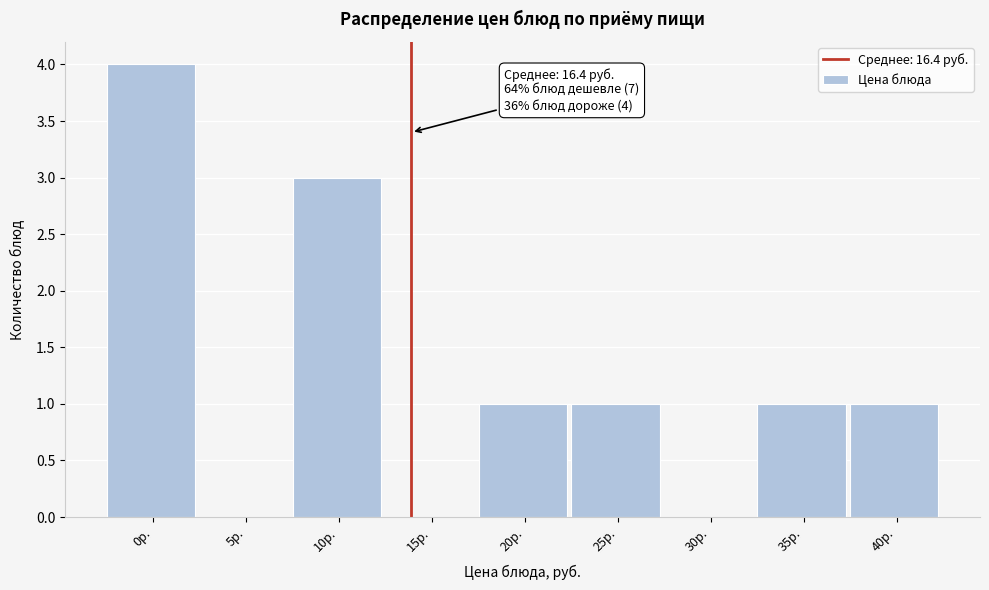

Reading left to right, transcribe all the data shown in this chart.

0р.=4	5р.=0	10р.=3	15р.=0	20р.=1	25р.=1	30р.=0	35р.=1	40р.=1